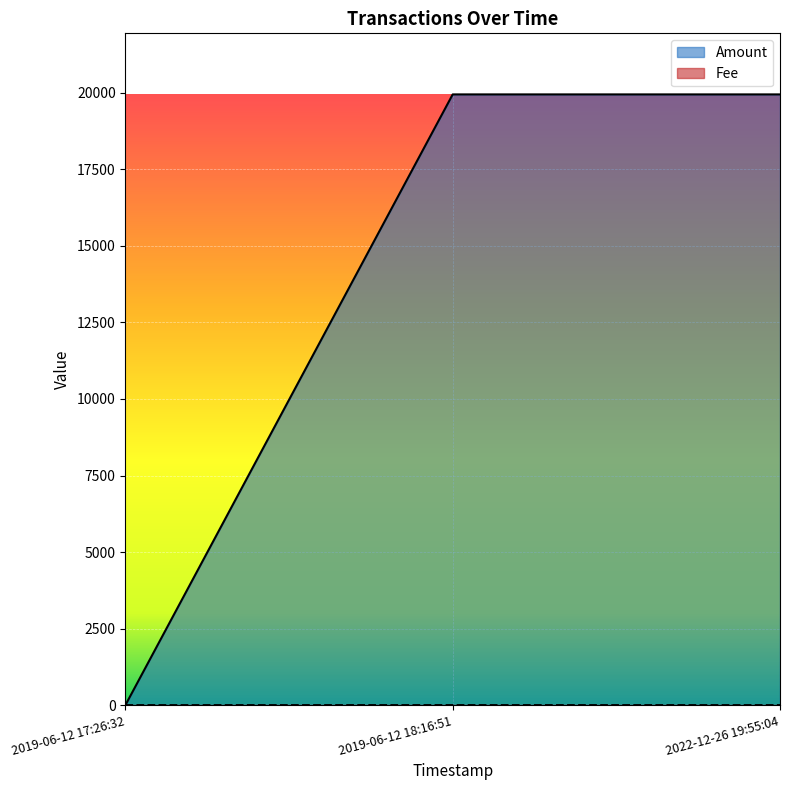

Which category has the highest value across all series?

2019-06-12 18:16:51